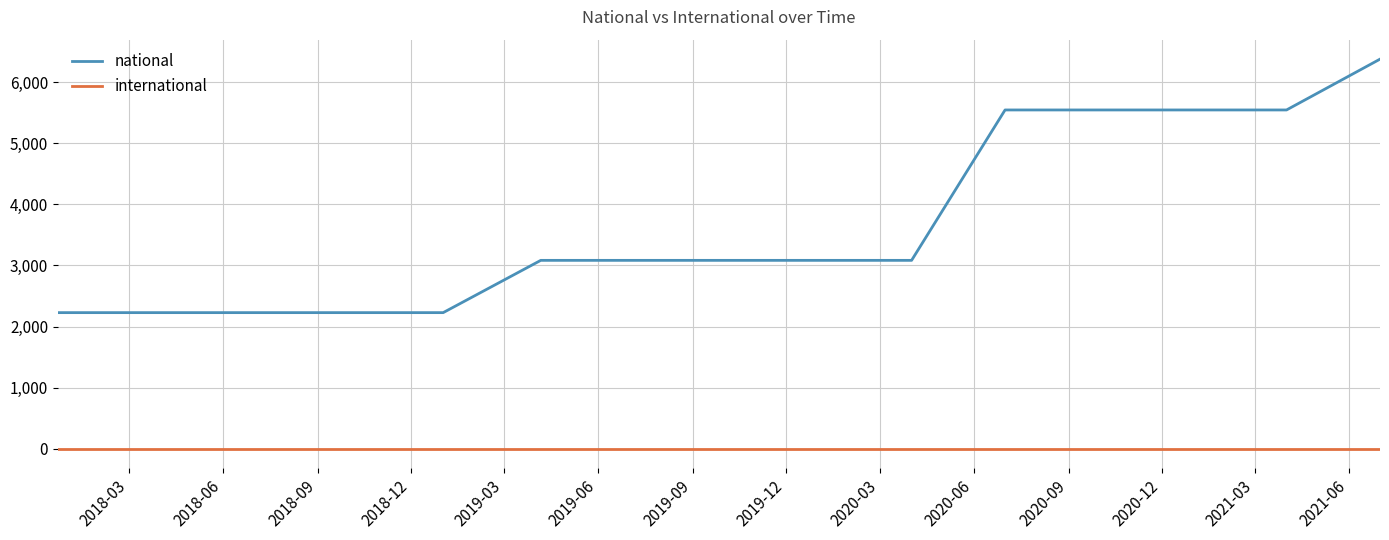

True or false: national and international intersect in this chart.

False